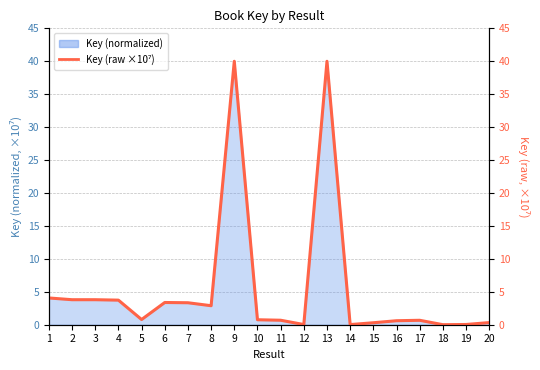

How many points are higher than both their immediate neighbors (excluding endpoints)?

4